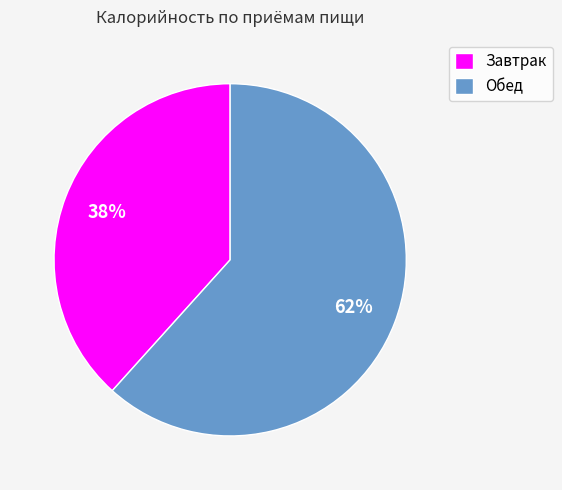

How many slices are in this pie chart?

2